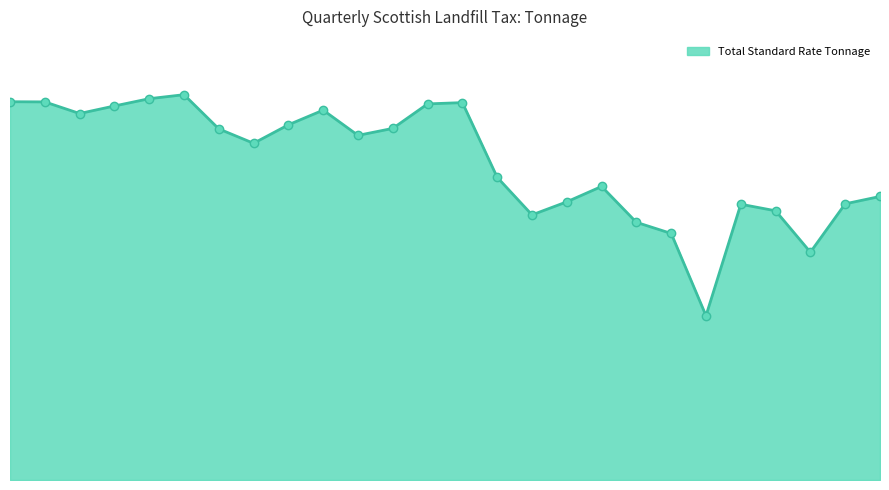

Does the chart have visible grid lines?

No